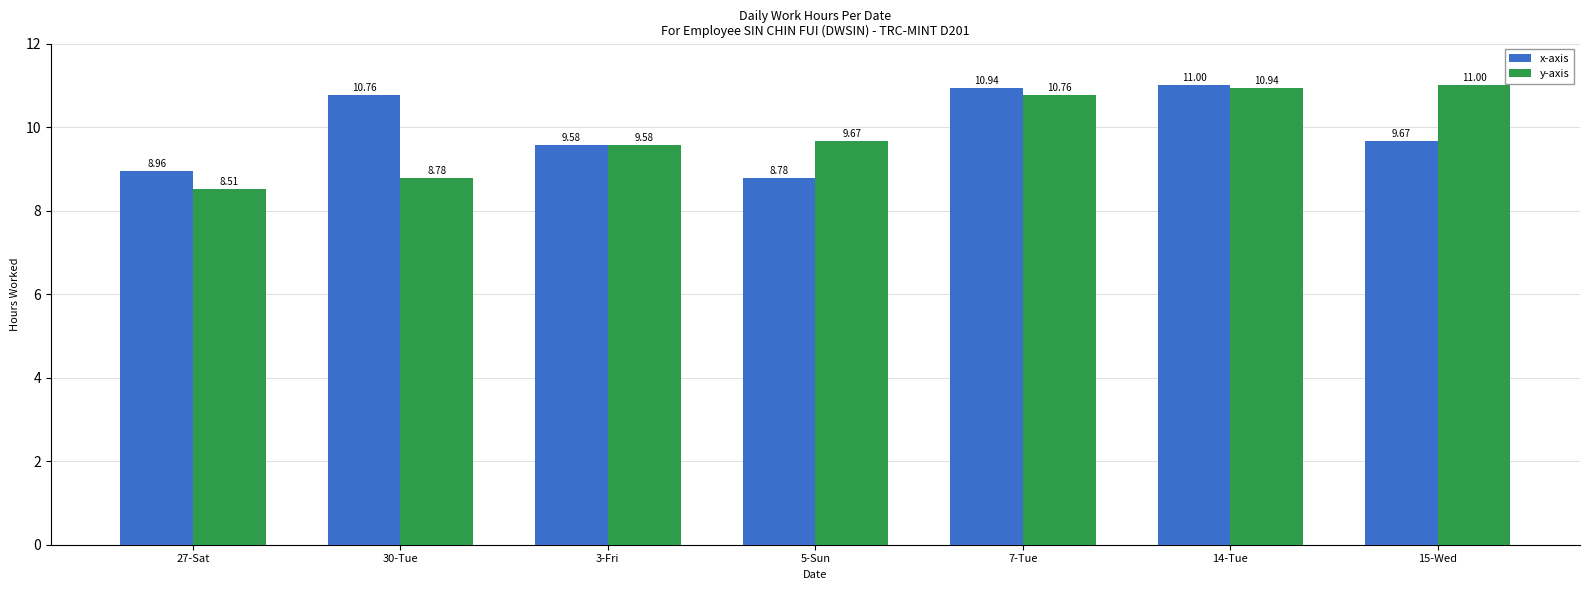

What is the minimum value shown in the chart?

8.5